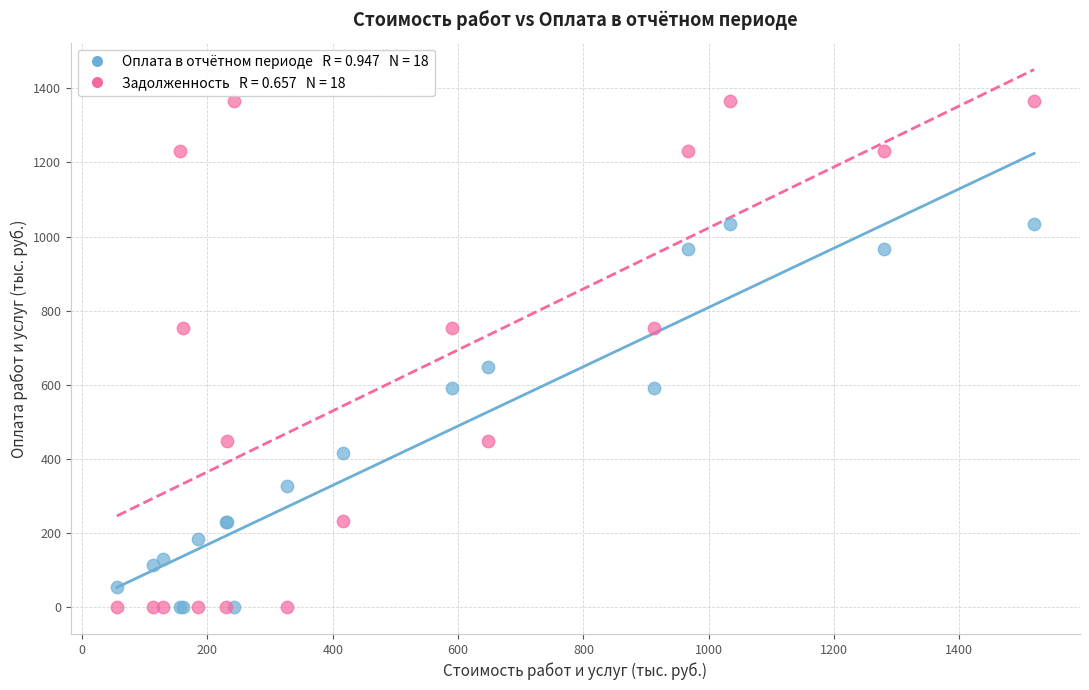

Across all series, what Y value is closest to 683?

647.1